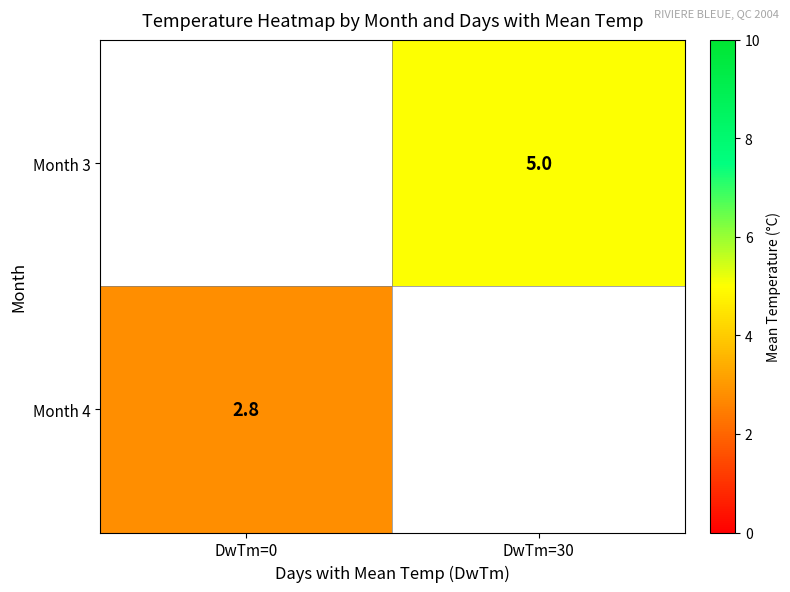

True or false: Month 4 has a value of 2.8 at DwTm=0.

True